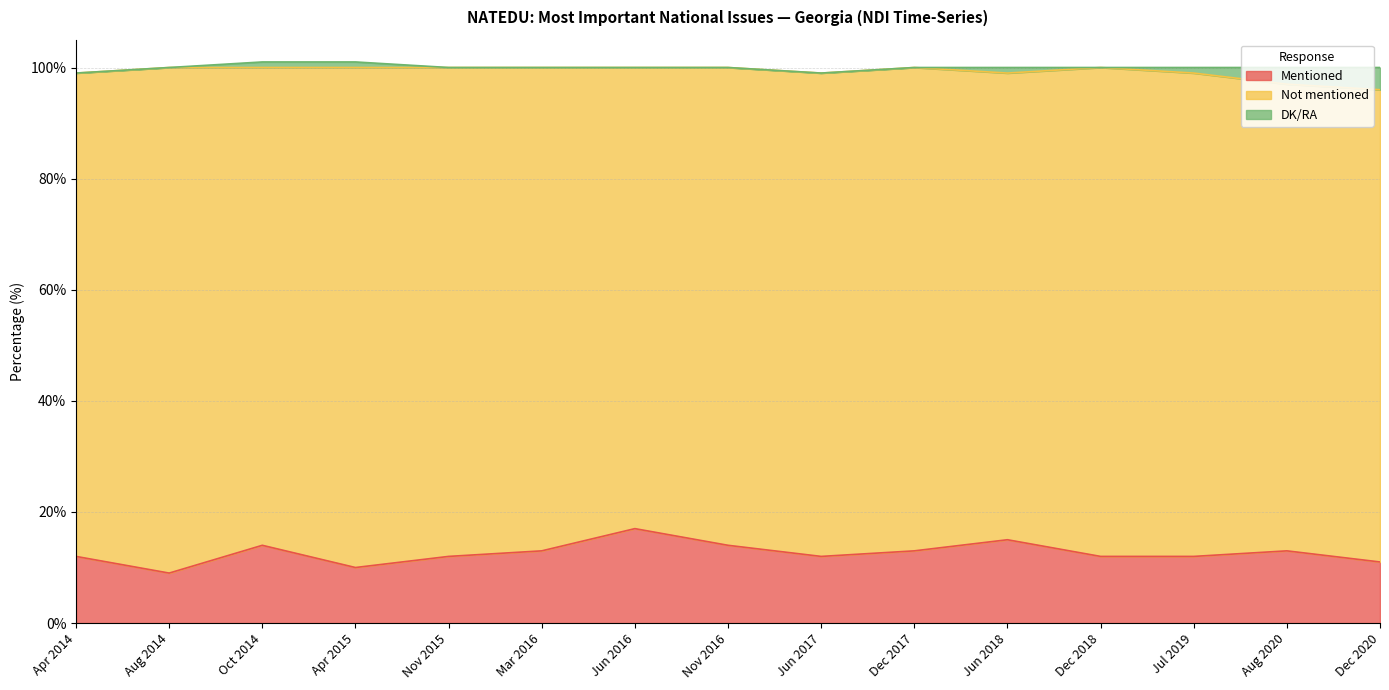

True or false: Not mentioned has more than 1 interior local peaks.

True